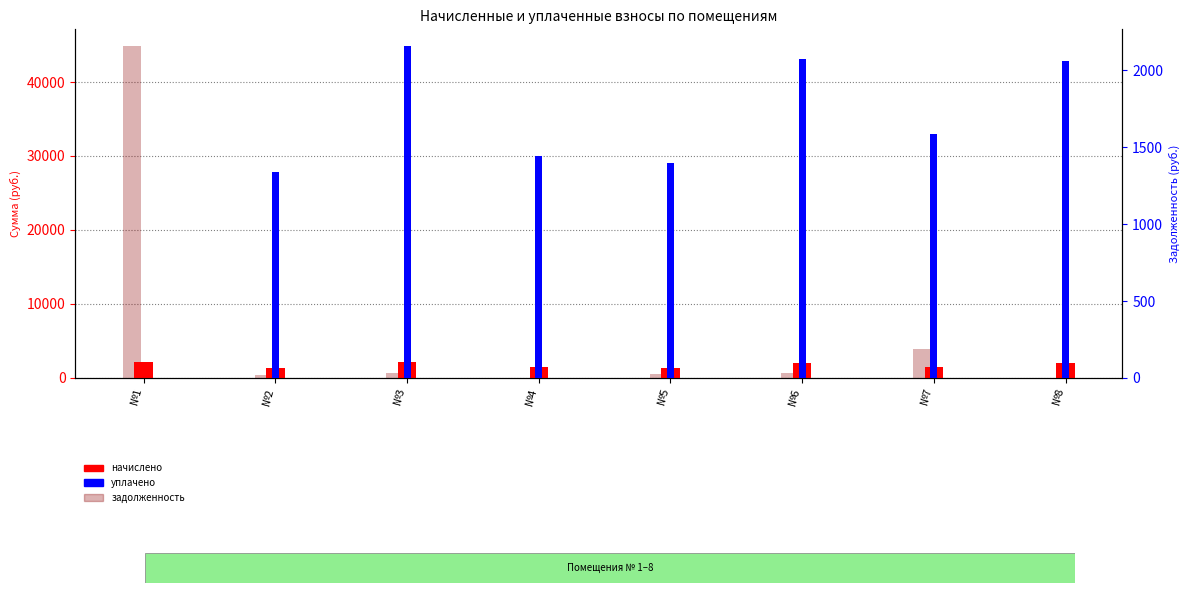

What is the sum of all уплачено values?

12065.7